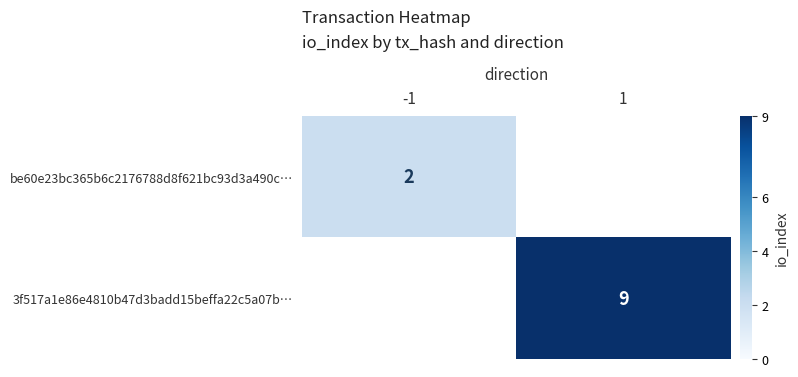

The be60e23bc365b6c2176788d8f621bc93d3a490c… series shows 1 at -1. True or false?

False